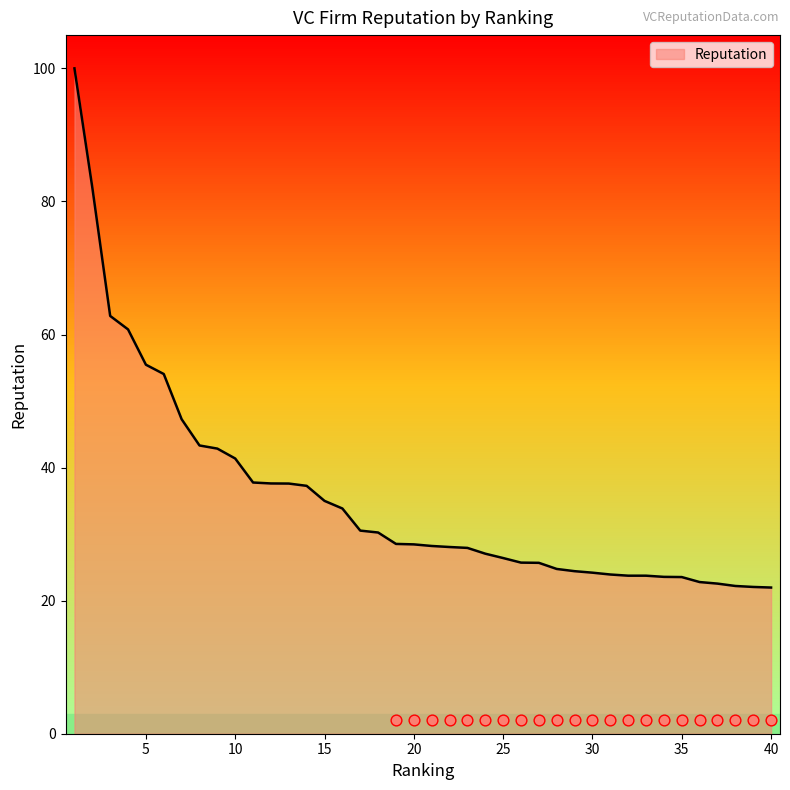

Approximately how many times larger is the value at 24 compared to 2?

0.3